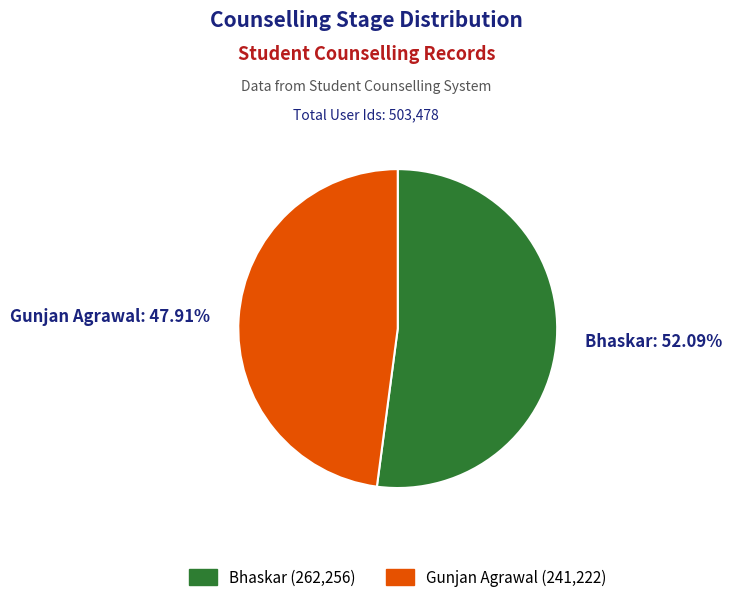

What is the total percentage of Bhaskar and Gunjan Agrawal?

100.0%